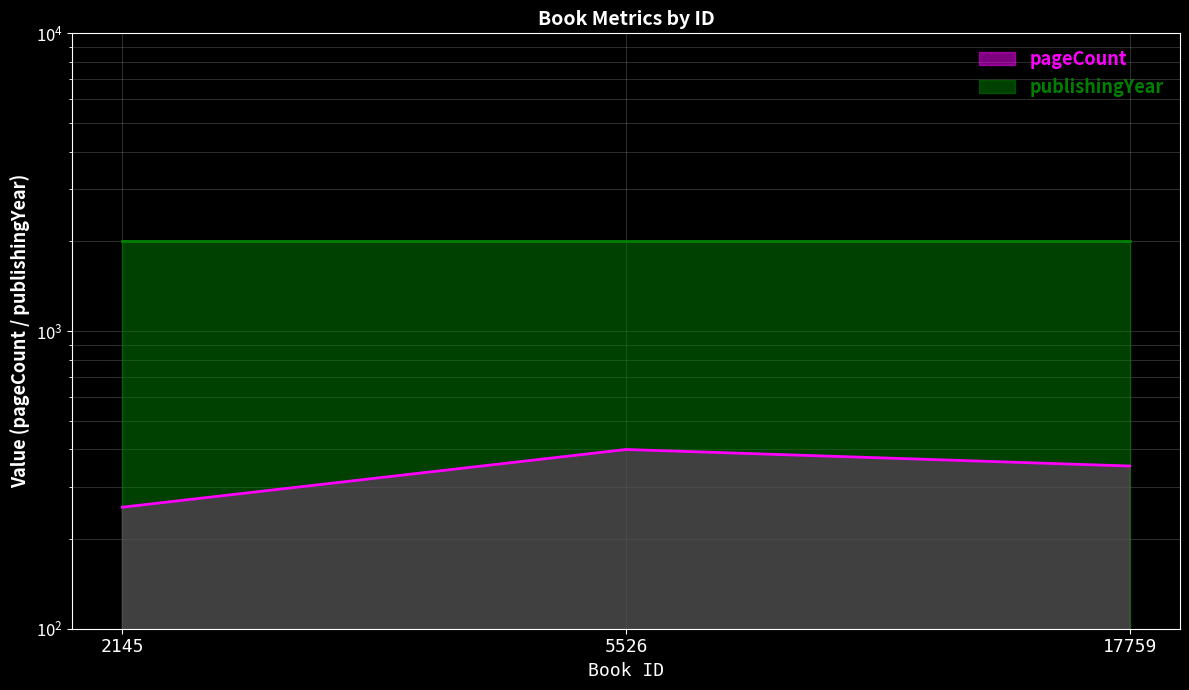

List the labels in order of value, smallest first.

2145, 17759, 5526